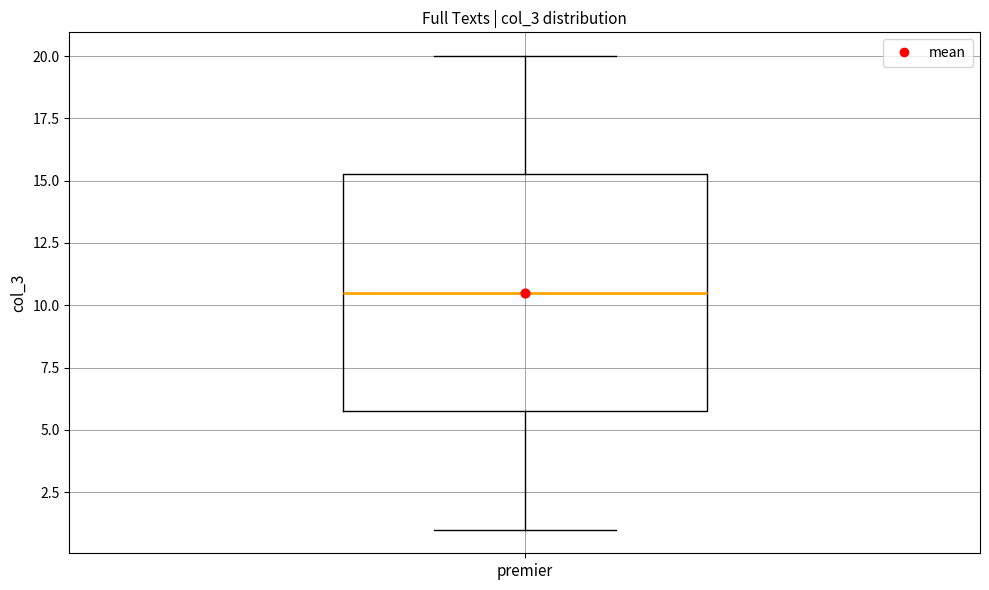

Where does the upper whisker of the box for premier end on the y-axis? The values are not printed on the chart, so give them approximately, as read against the axis.

20.0